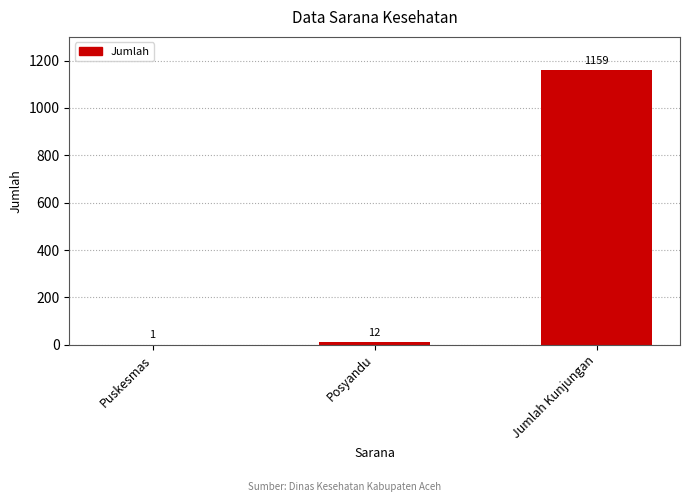

Which label corresponds to the largest value in the chart?

Jumlah Kunjungan